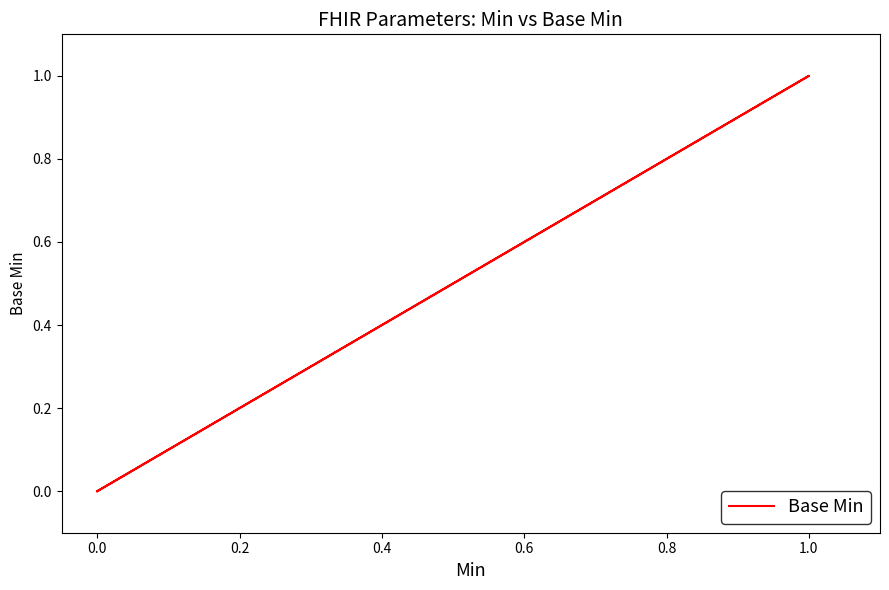

What is the greatest value displayed?

1